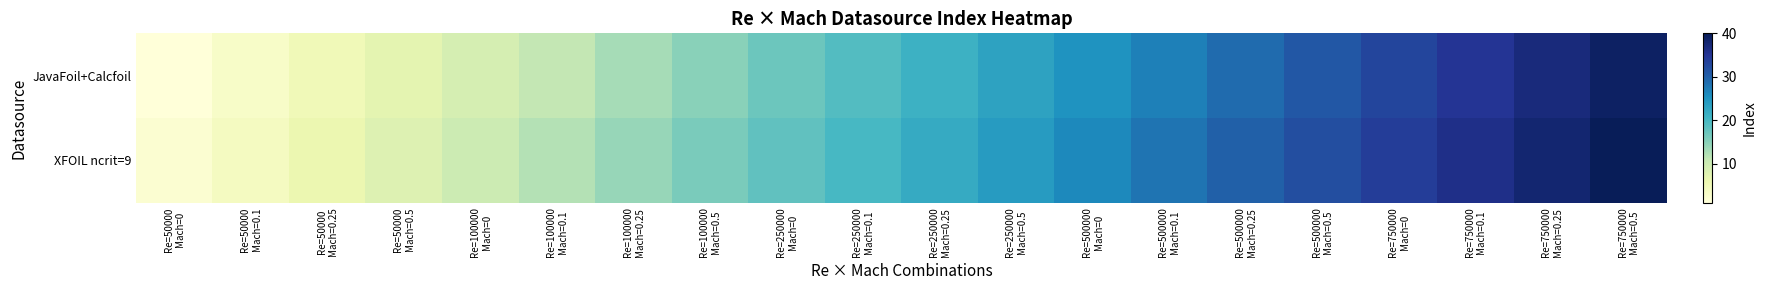

What is the minimum value shown in the chart?

1